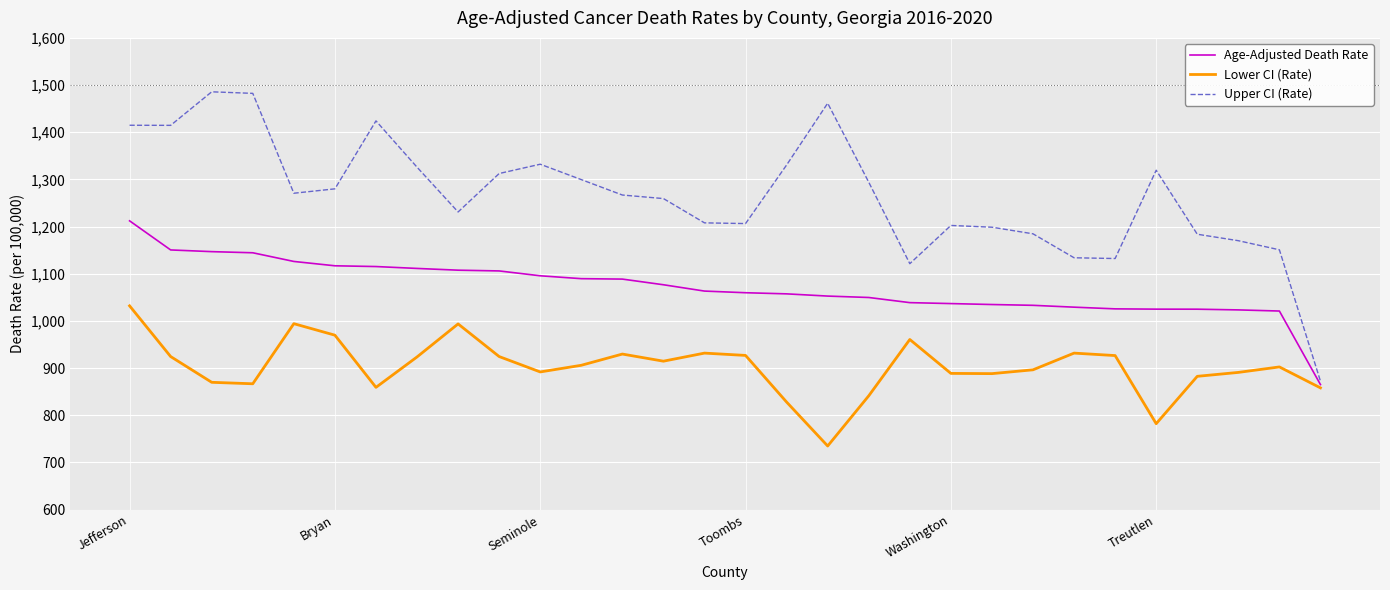

In Lower CI (Rate), how many points are lower than both neighbors (excluding endpoints)?

7